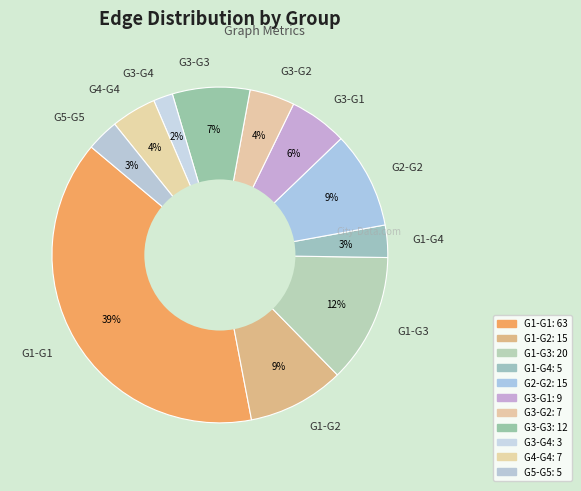

True or false: G3-G3 accounts for 1% of the total.

False